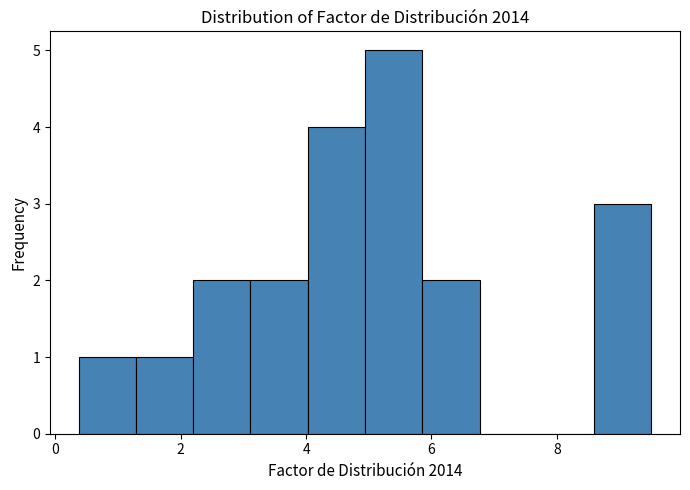

Which range on the x-axis has the tallest bar?

5.0 to 5.8